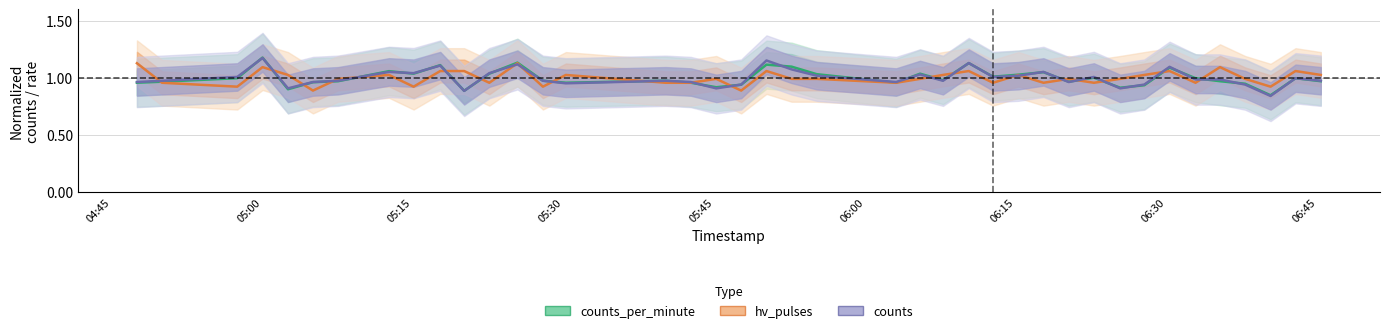

What is the label of the 34th point from the right?

06:15